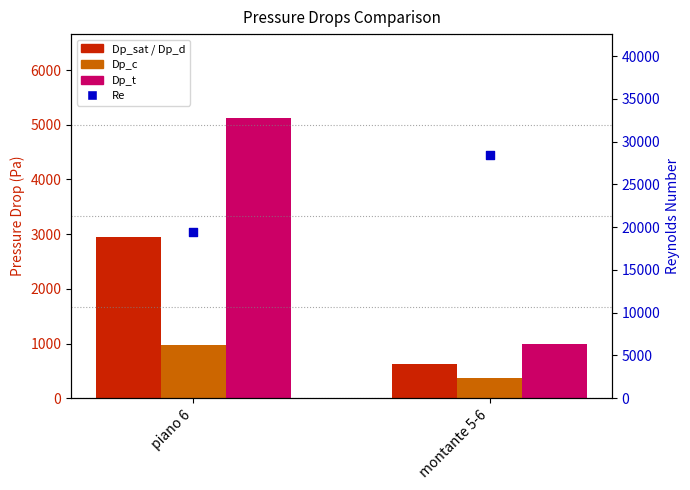

At which category is the sum across all series the highest?

montante 5-6